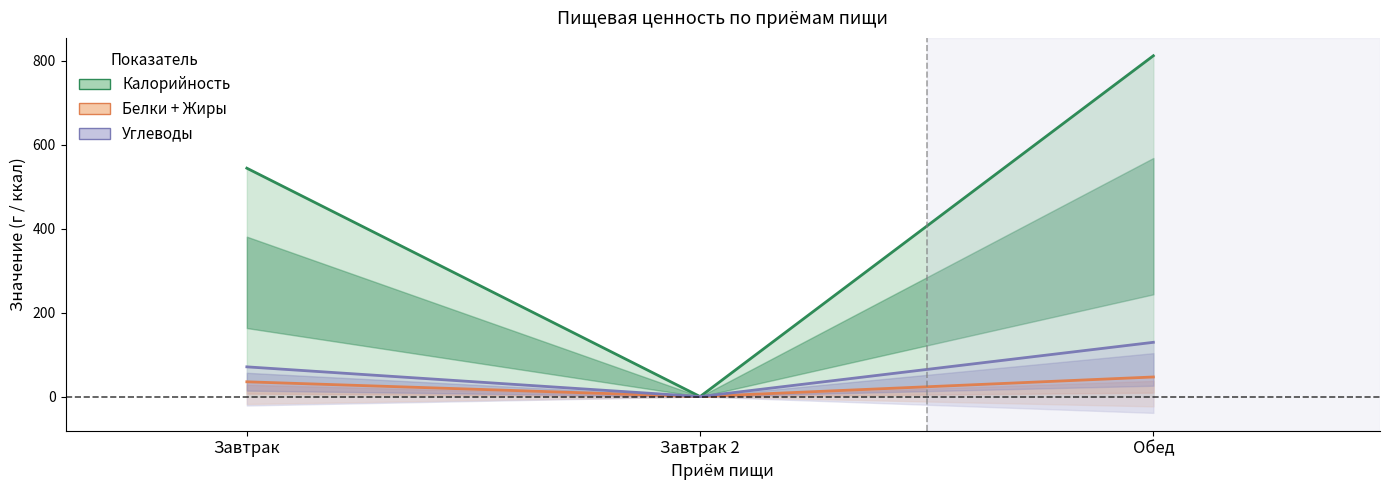

What is the difference between the second highest and minimum values in the Белки series?

70.8